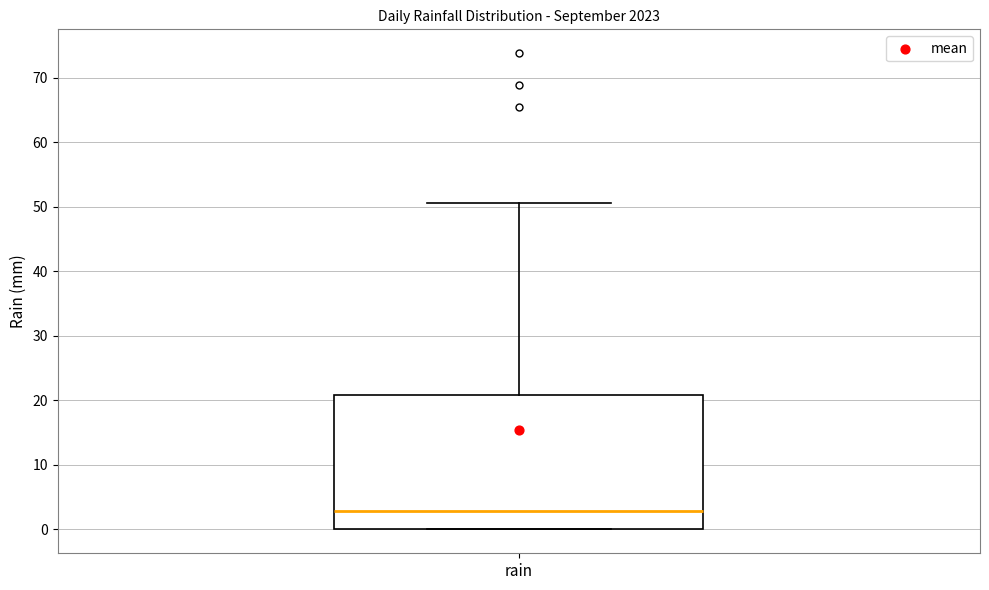

Transcribe this box plot: give where the median line is, the range the box spans, and where the two whiskers end, as read against the y-axis. The values are not printed on the chart, so give them approximately, as read against the axis.

median 3, box 0 to 21, whiskers 0 to 51